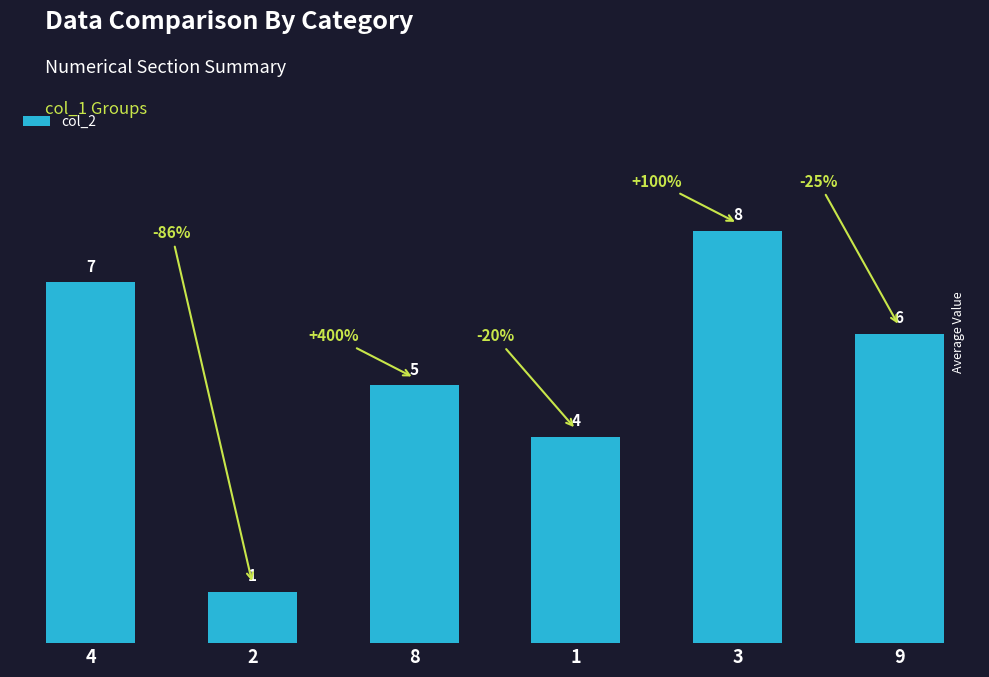

At which label does the data first exceed 6?

4